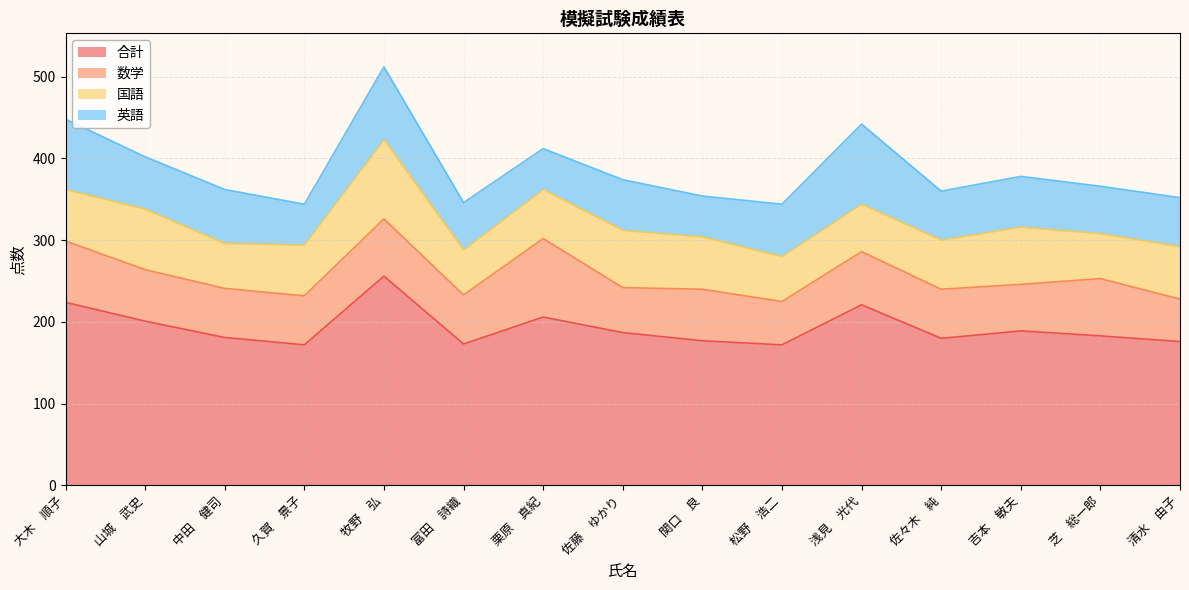

The value of 合計 at 牧野　弘 is 339. True or false?

False